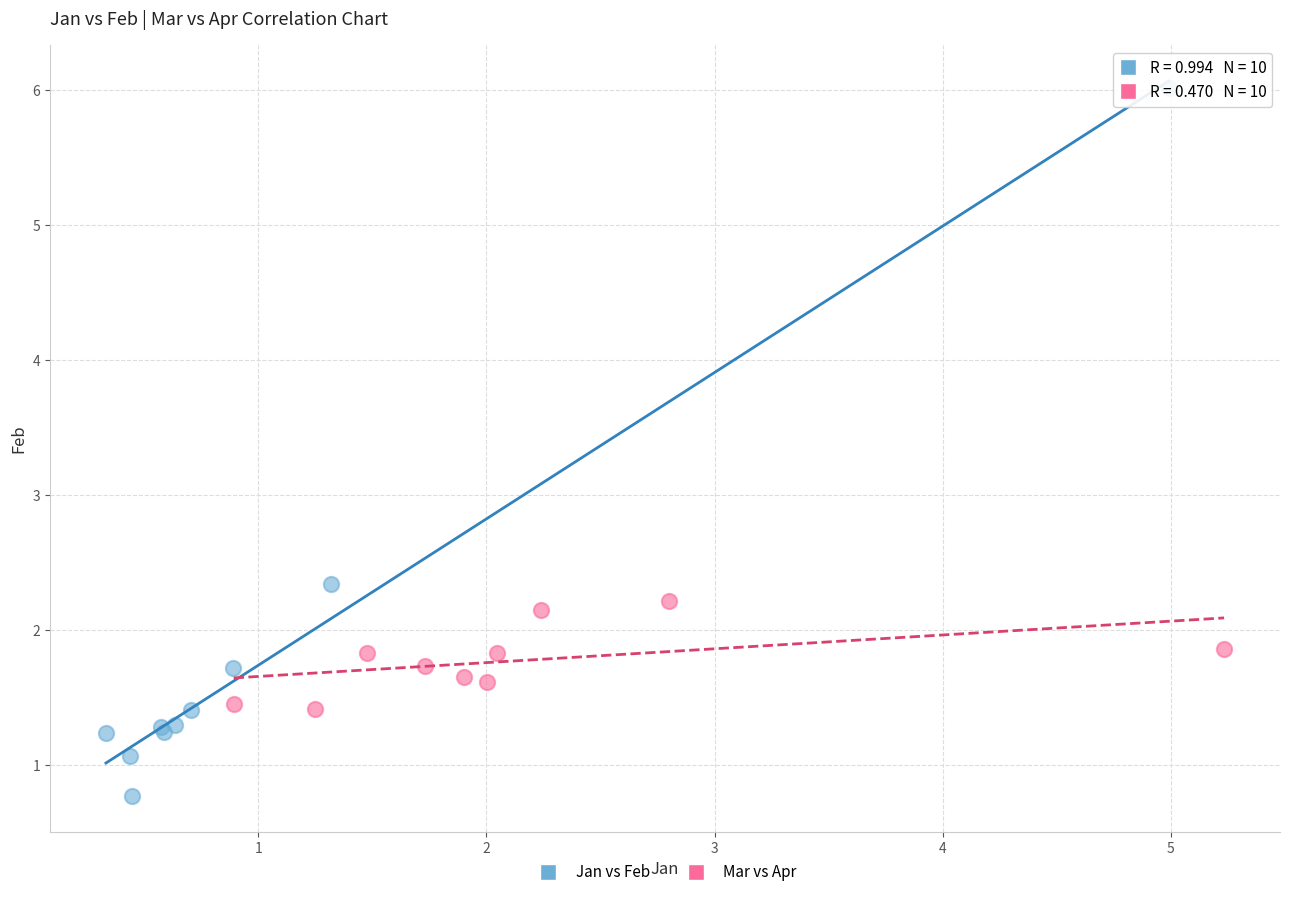

What are all the series names shown in the legend?

Jan vs Feb, Mar vs Apr